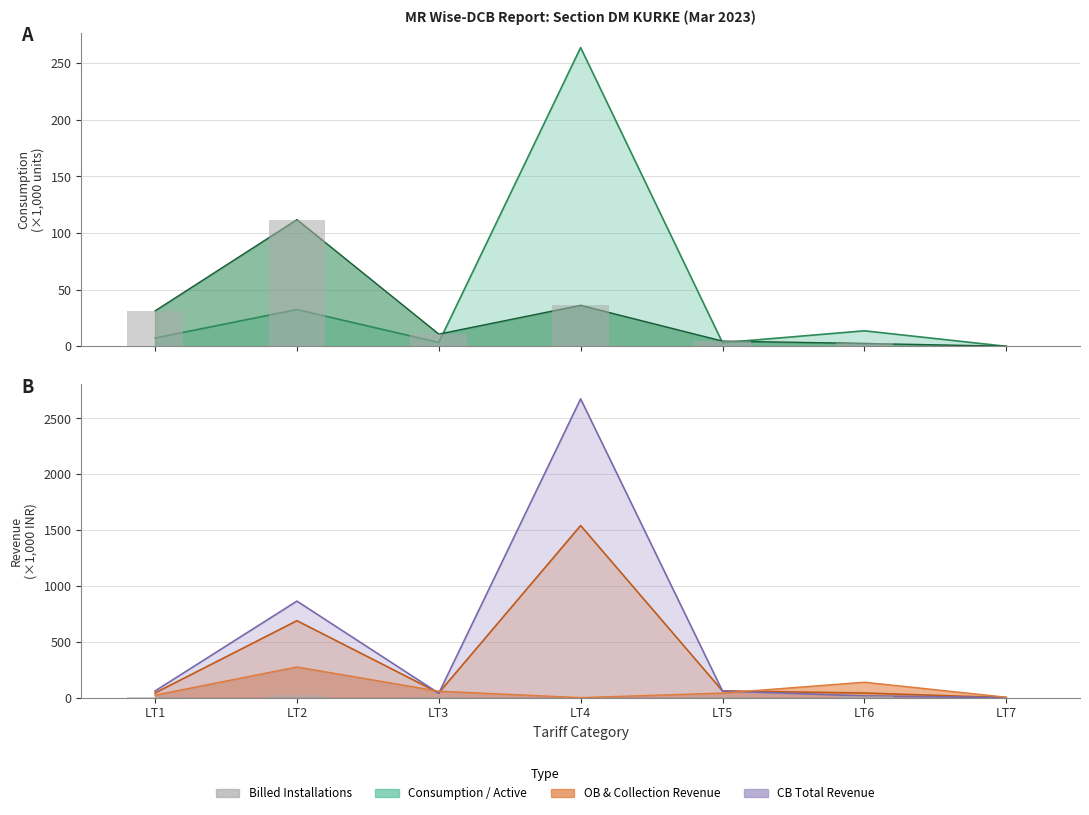

What is the difference between the second highest and second lowest values in the Collection (bar) series?

13.5